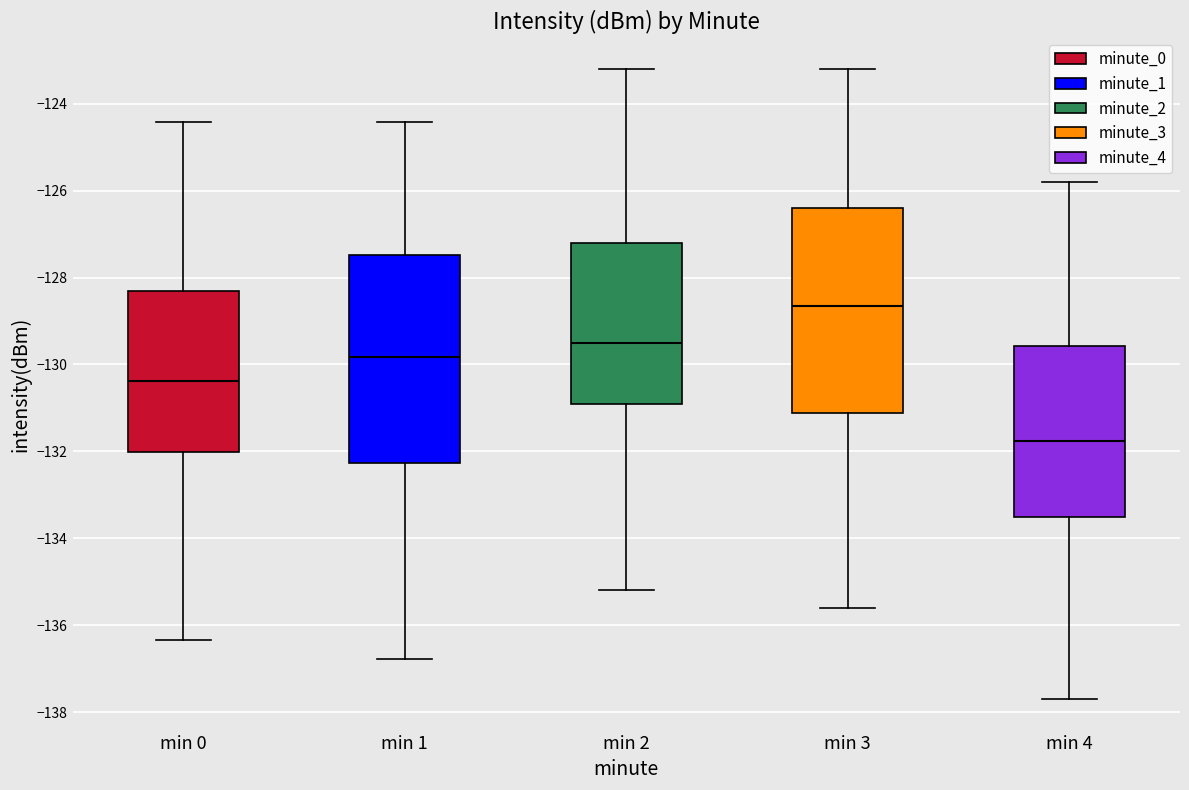

Which box has the highest median line?

min 3